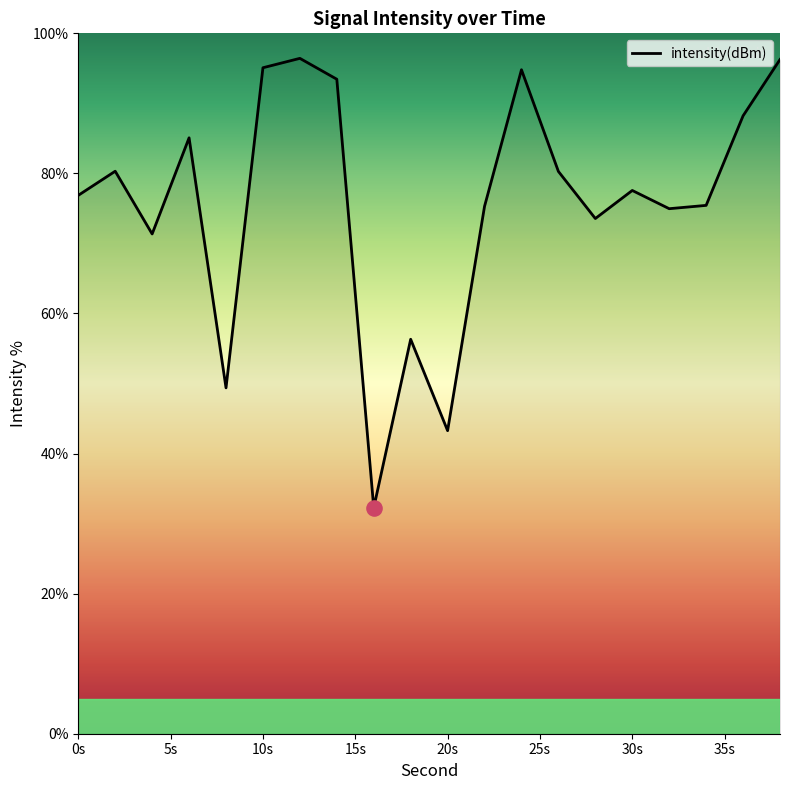

What is the maximum value shown in the chart?

96.4